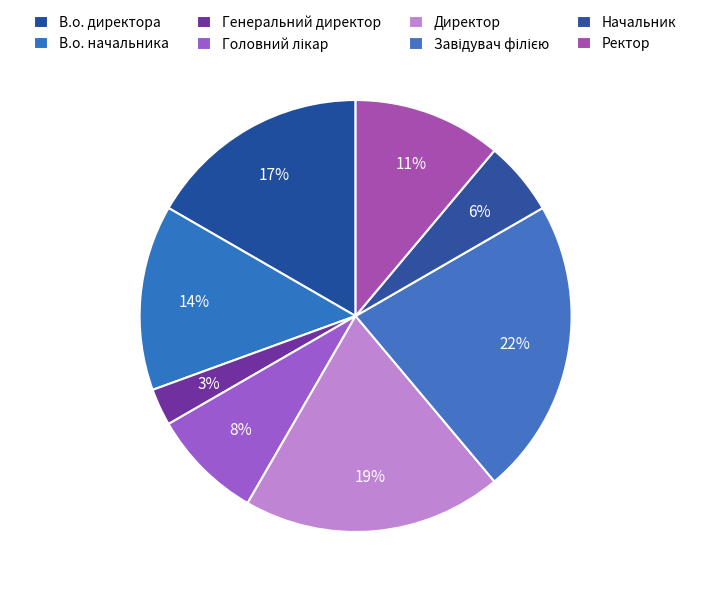

Count the number of slices in the pie.

8